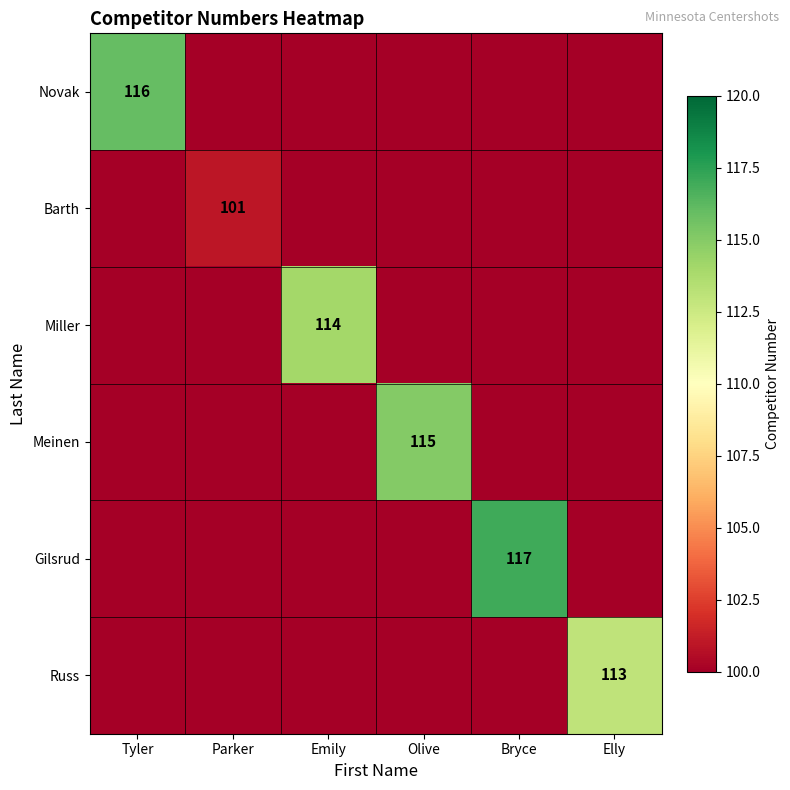

The value of Novak at Parker is 77. True or false?

False